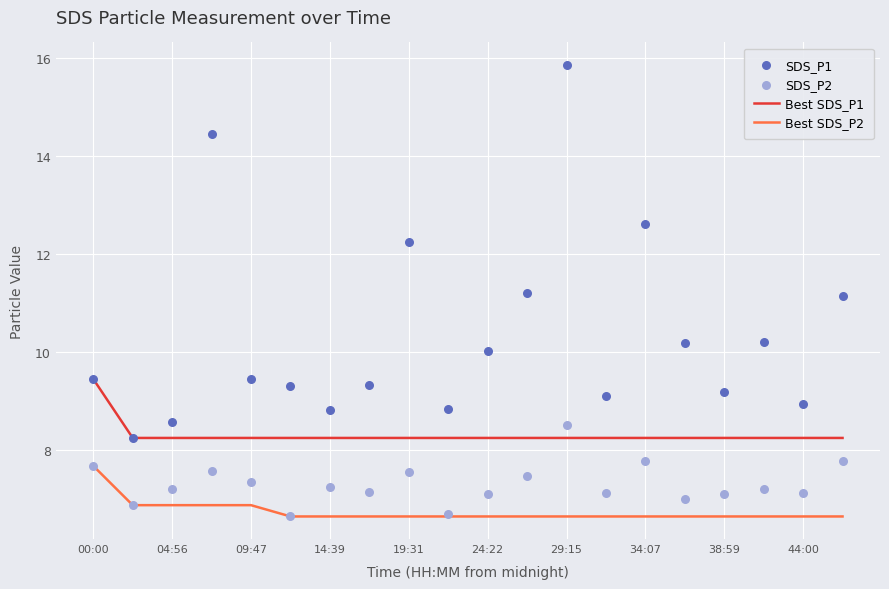

Which series contains the highest Y value?

SDS_P1